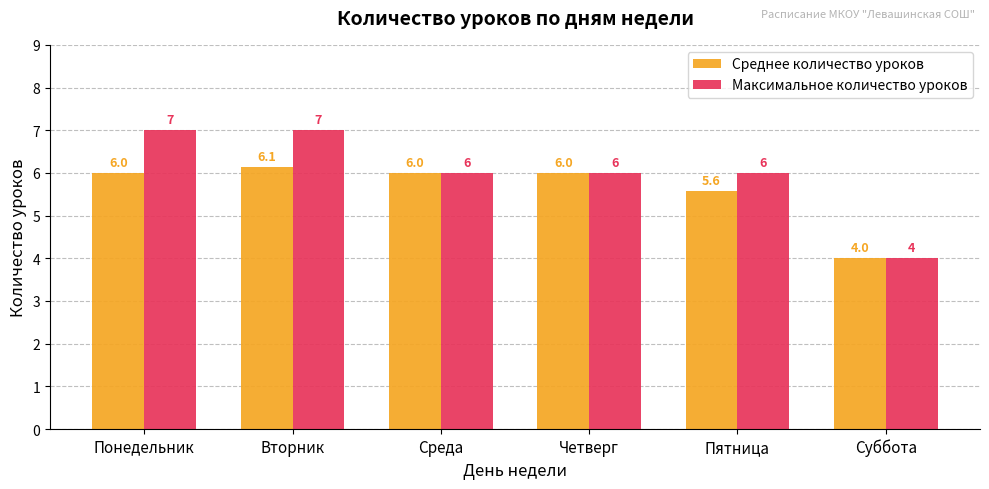

What is the lowest value of the Максимальное количество уроков series?

4.0